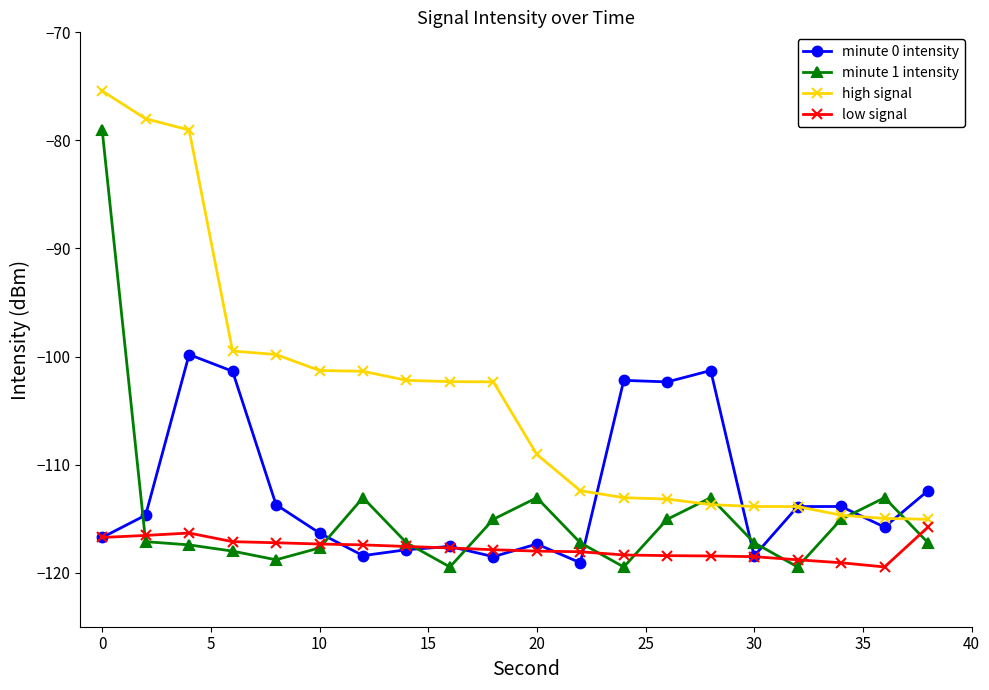

Does the chart display data point markers on the line(s)?

Yes